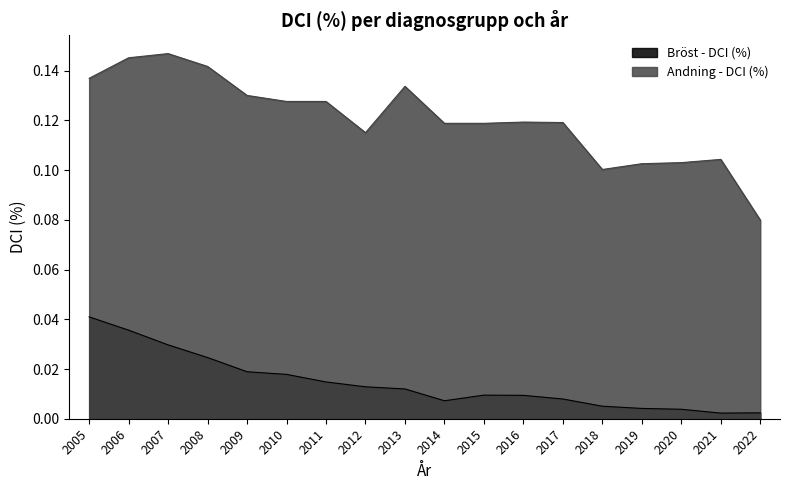

Does the chart have visible grid lines?

No